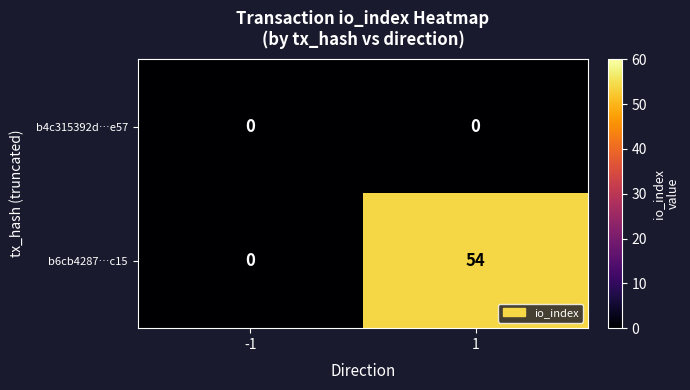

Is it true that b6cb4287…c15 equals 54 at 1?

True